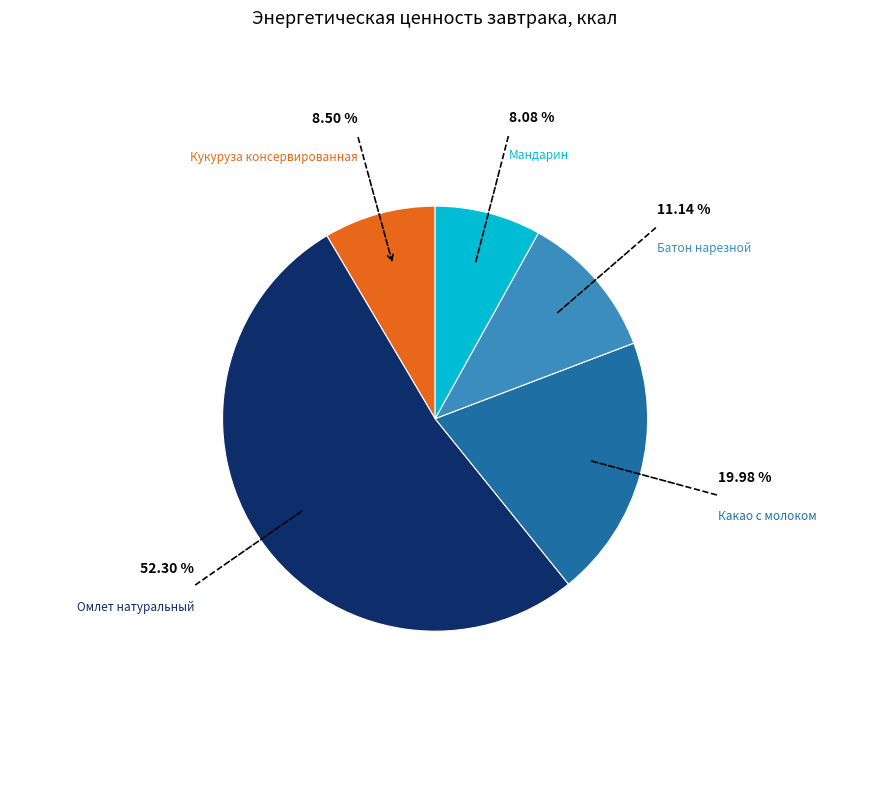

How many segments does this pie chart have?

5